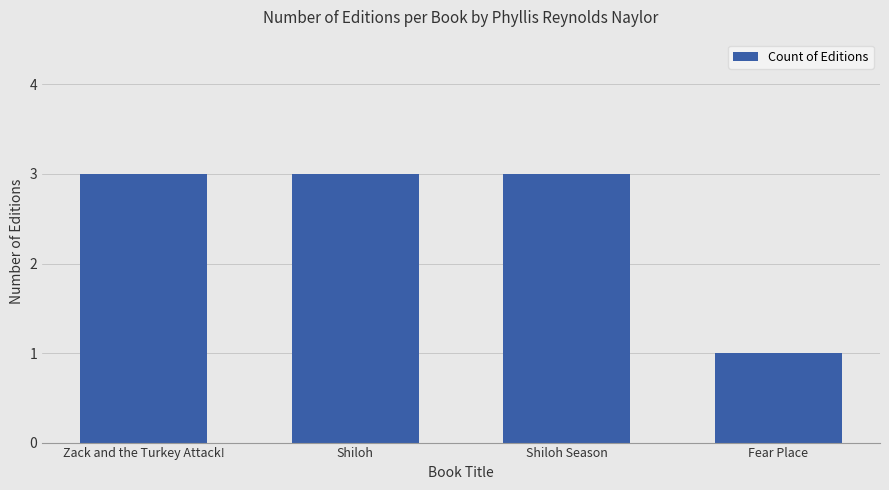

What is the value of the 1st bar from the left?

3